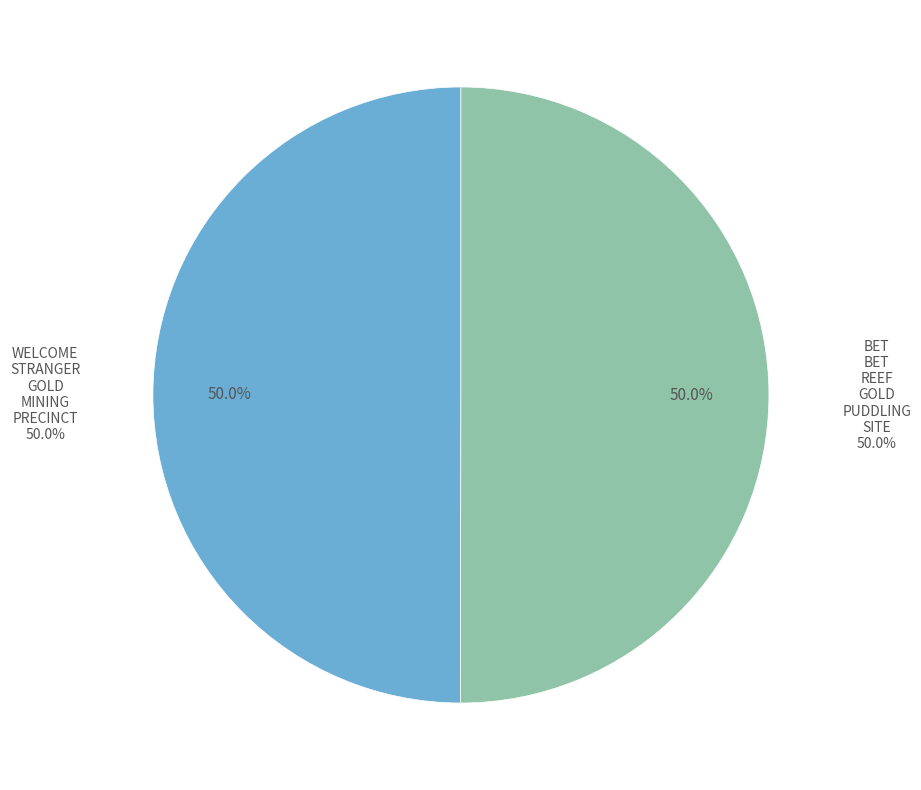

How many slices are in this pie chart?

2